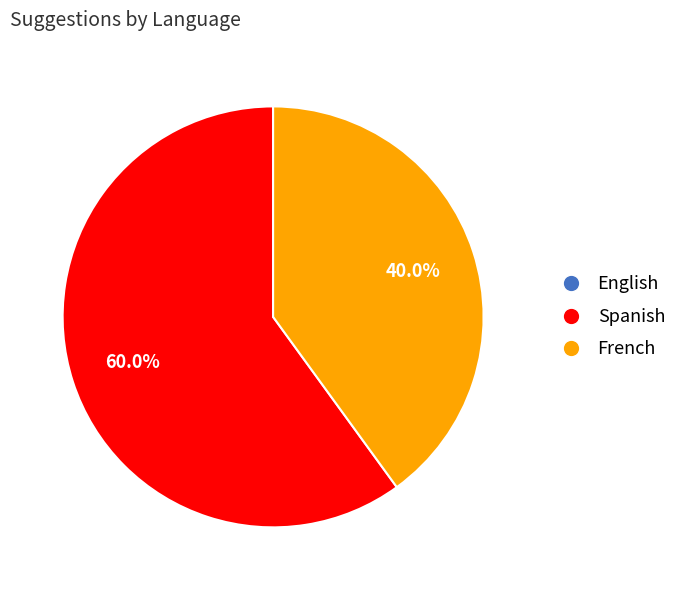

Which category has the biggest portion of the pie?

Spanish